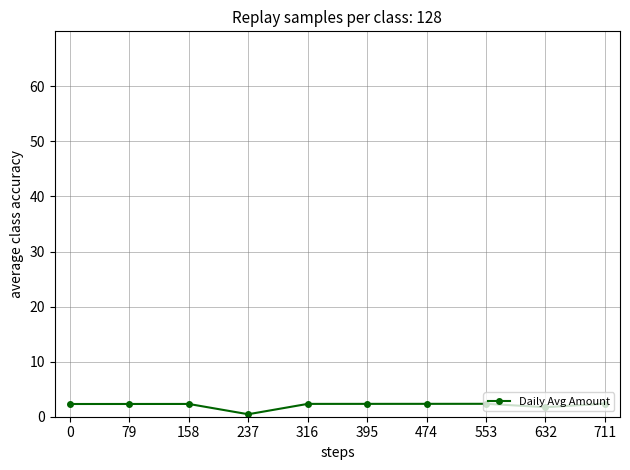

What is the value of the 10th point from the left?

2.4